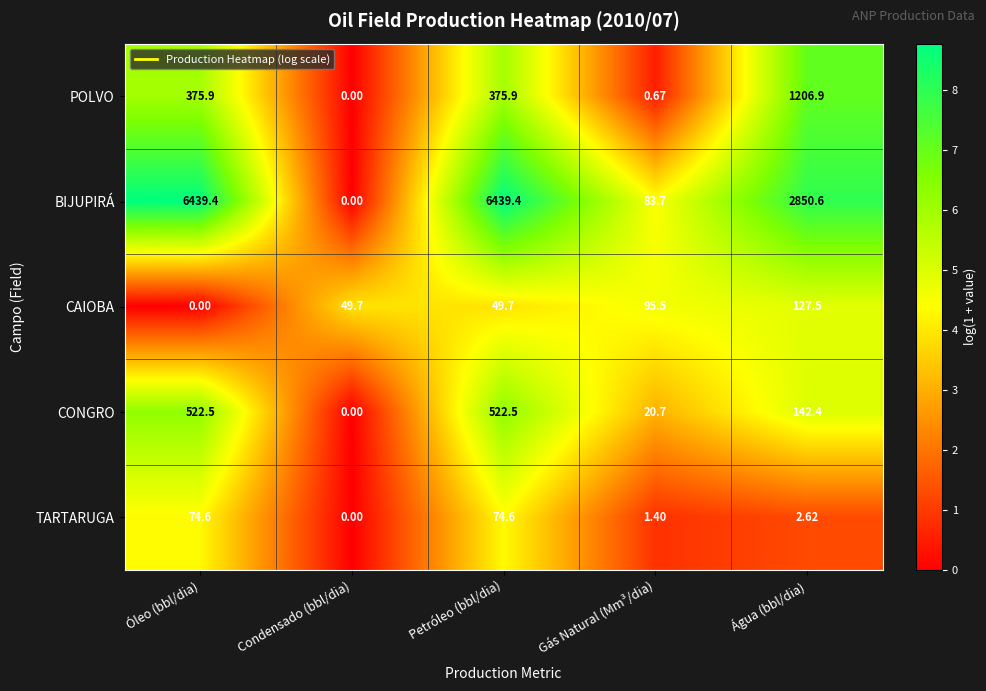

At Gás Natural (Mm³/dia), list the series in order from largest to smallest.

CAIOBA, BIJUPIRÁ, CONGRO, TARTARUGA, POLVO